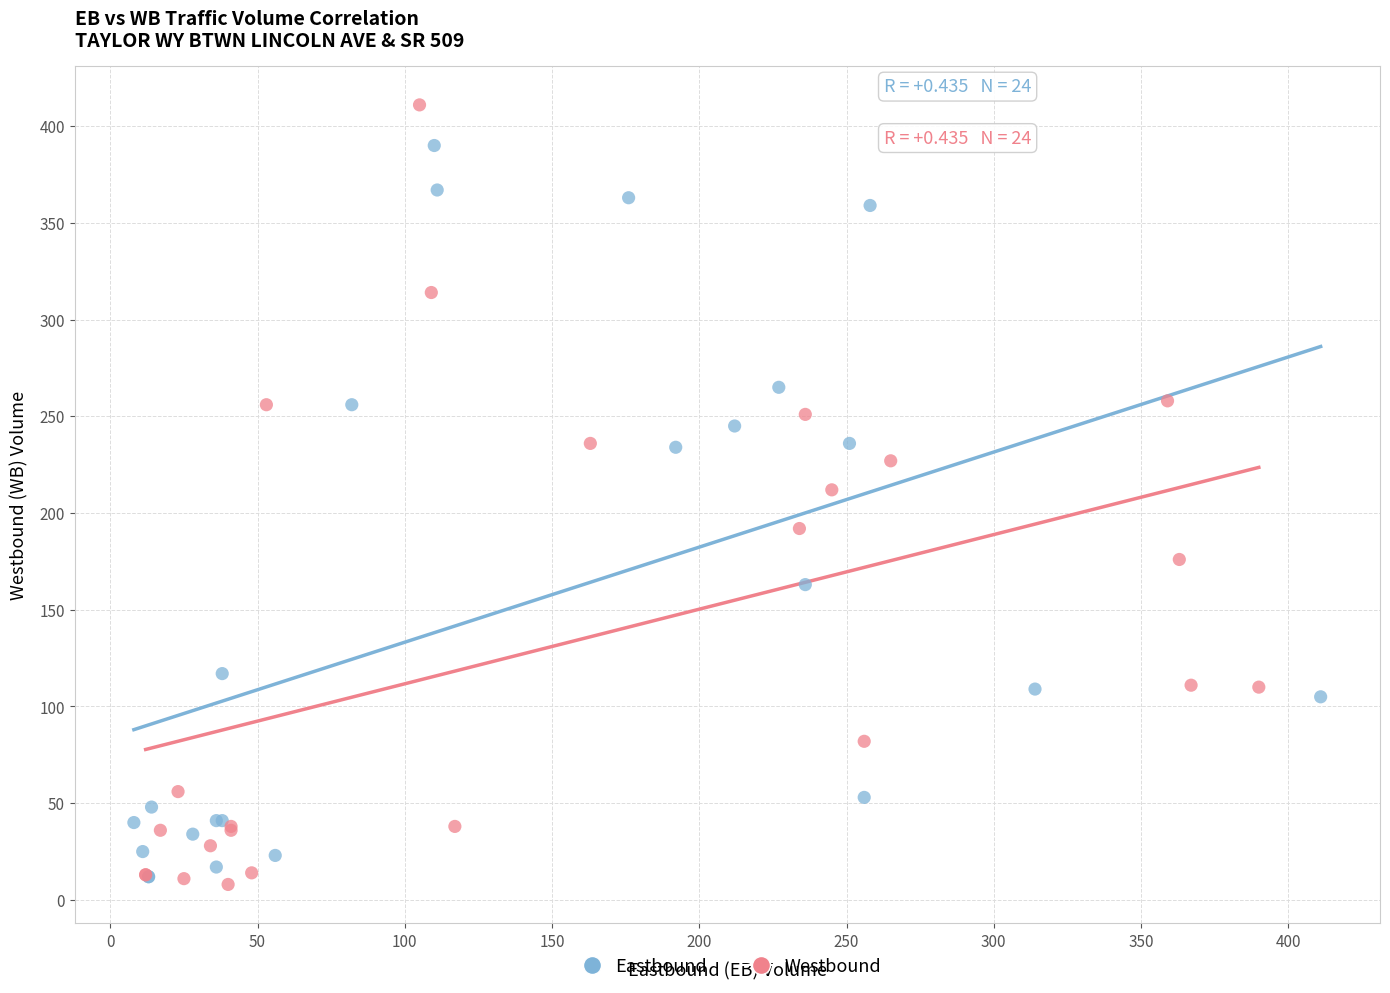

Which series has the widest spread of Y values?

Westbound